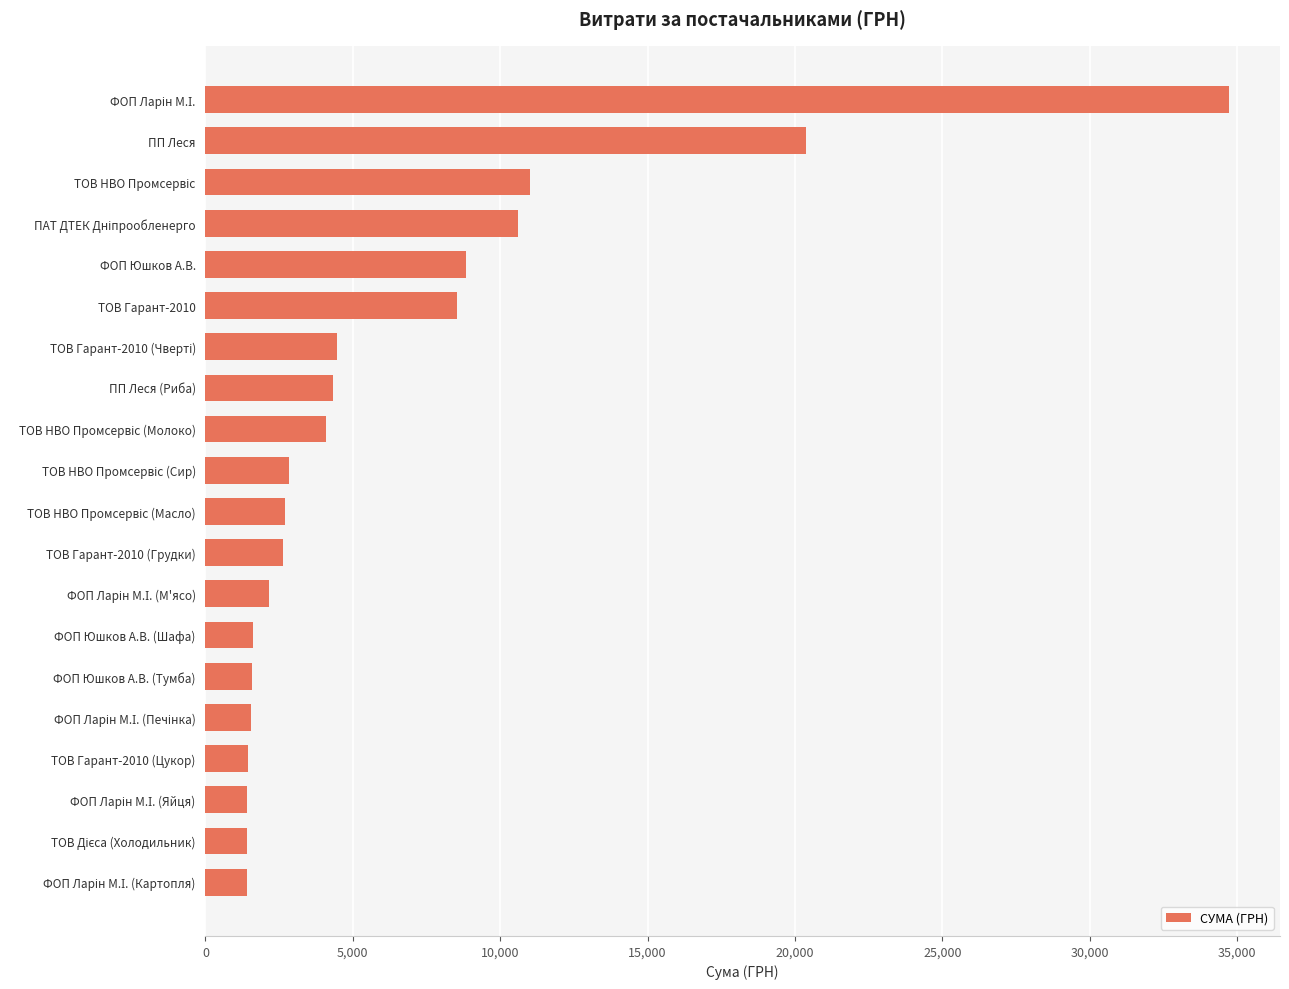

Which has a higher value, ФОП Юшков А.В. or ПП Леся (Риба)?

ФОП Юшков А.В.